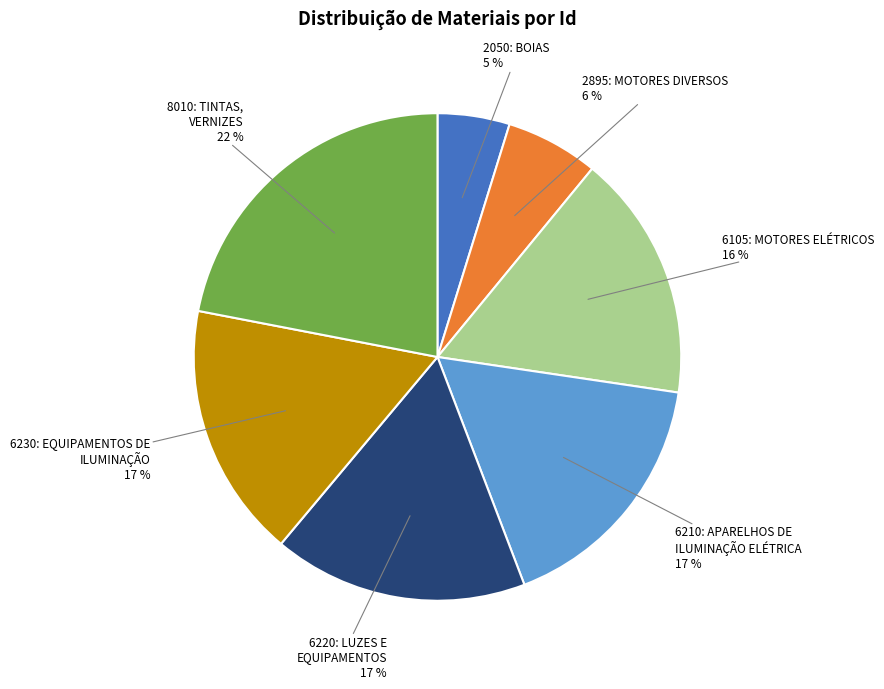

Does any single category account for the majority?

No